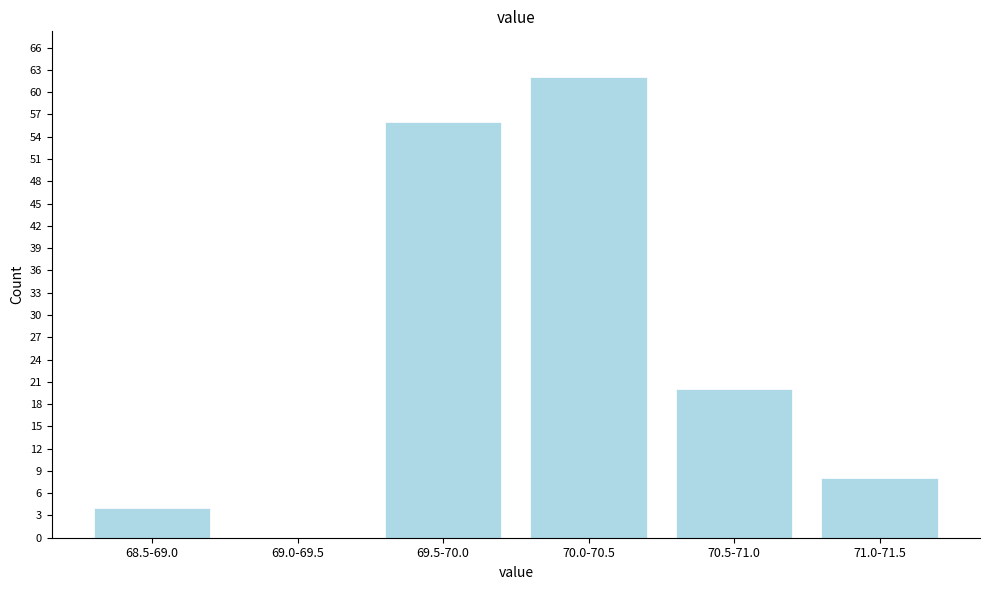

Reading left to right, transcribe all the data shown in this chart.

68.5-69.0=4	69.0-69.5=0	69.5-70.0=56	70.0-70.5=62	70.5-71.0=20	71.0-71.5=8